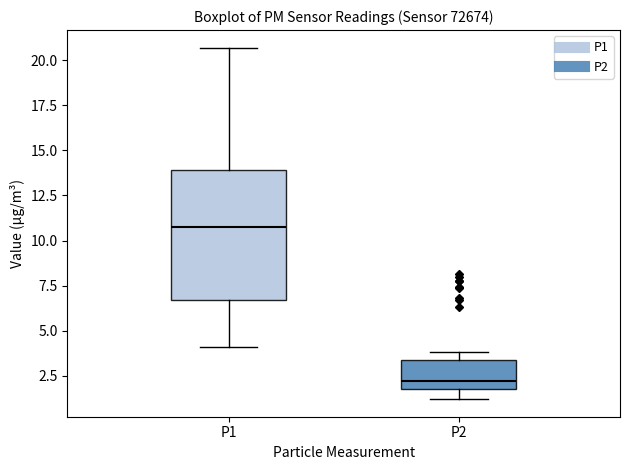

Reading left to right, read every box against the y-axis: the position of its median line, the range the box covers, and the ends of its whiskers. The values are not printed on the chart, so give them approximately, as read against the axis.

P1: median 11.0, box 6.5 to 14.0, whiskers 4.0 to 20.5
P2: median 2.0 (just above the box's lower edge), box 2.0 to 3.5, whiskers 1.0 to 4.0